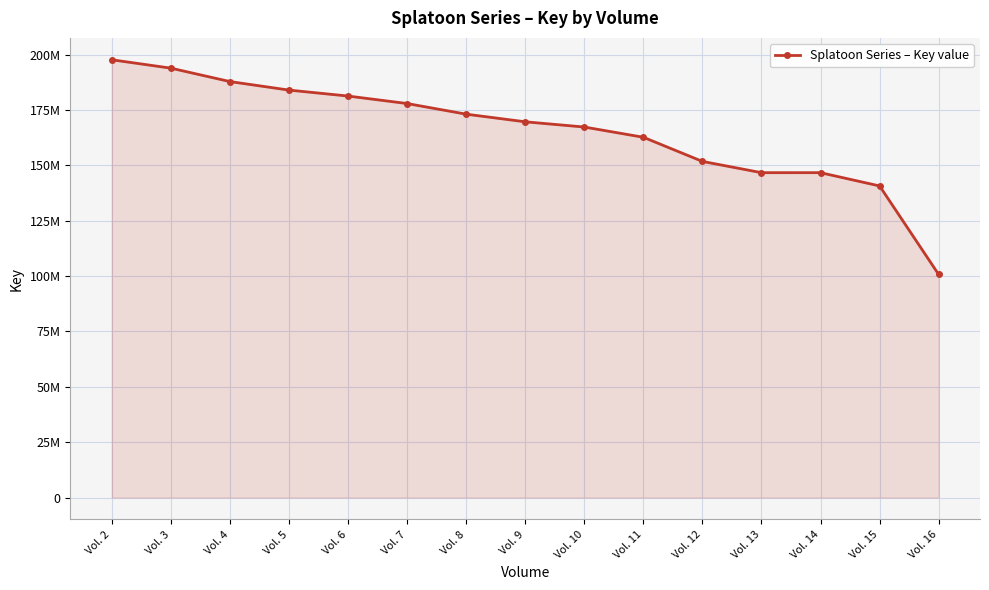

What is the value of the 10th point from the left?

162686166